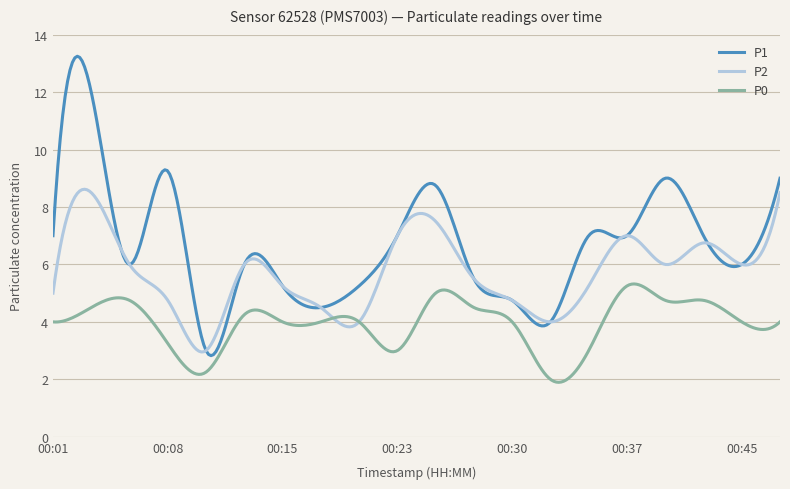

Rank the series by their maximum value, from lowest to highest.

P0, P2, P1